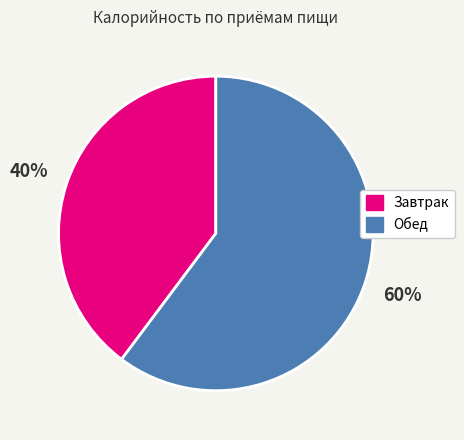

Between Обед and Завтрак, which is larger?

Обед